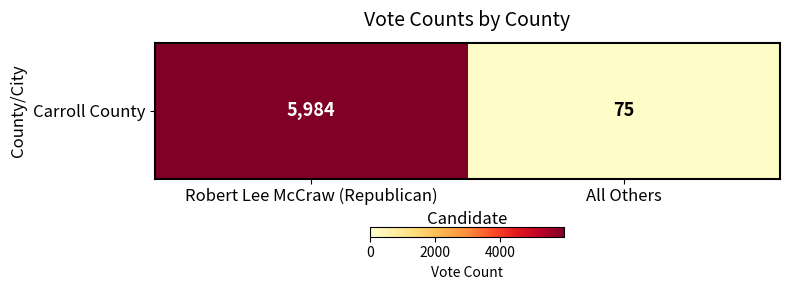

Reading left to right, transcribe all the data shown in this chart.

5984	75